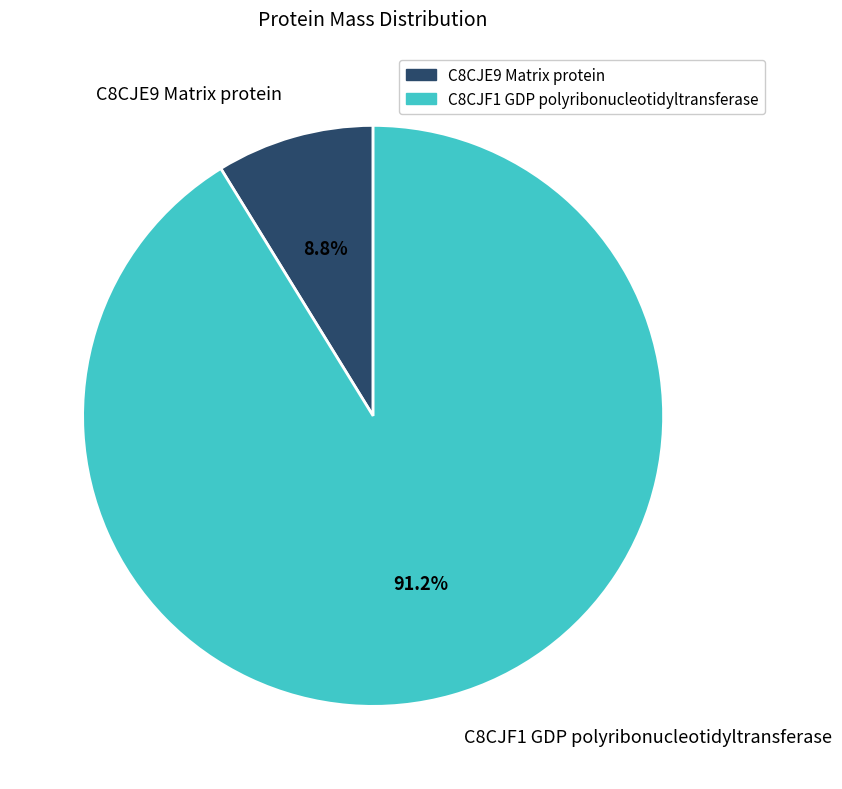

True or false: C8CJE9 Matrix protein accounts for 9% of the total.

True